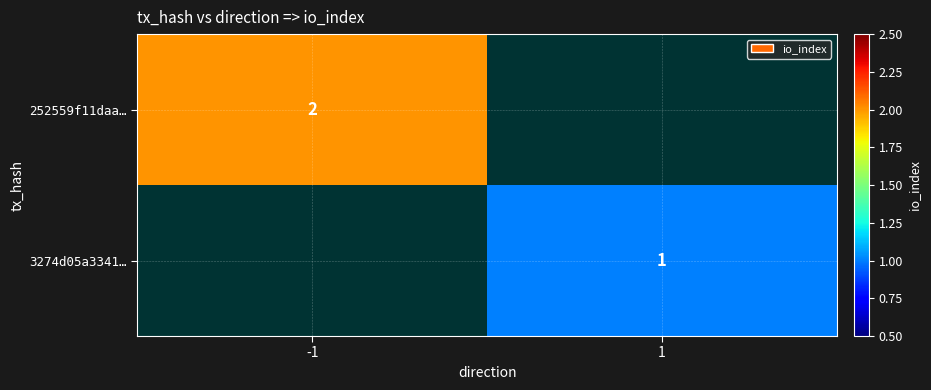

True or false: 3274d05a3341… has a value of 1 at 1.

True